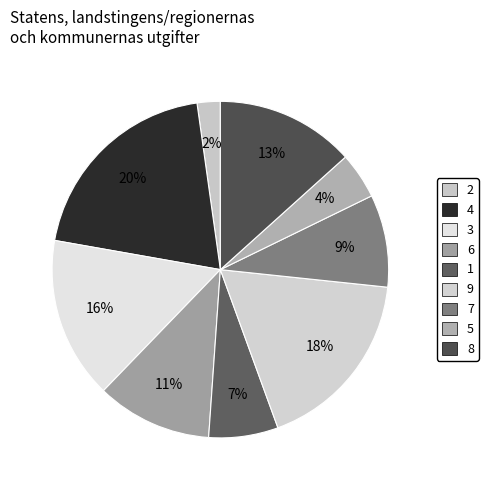

Count the number of slices in the pie.

9